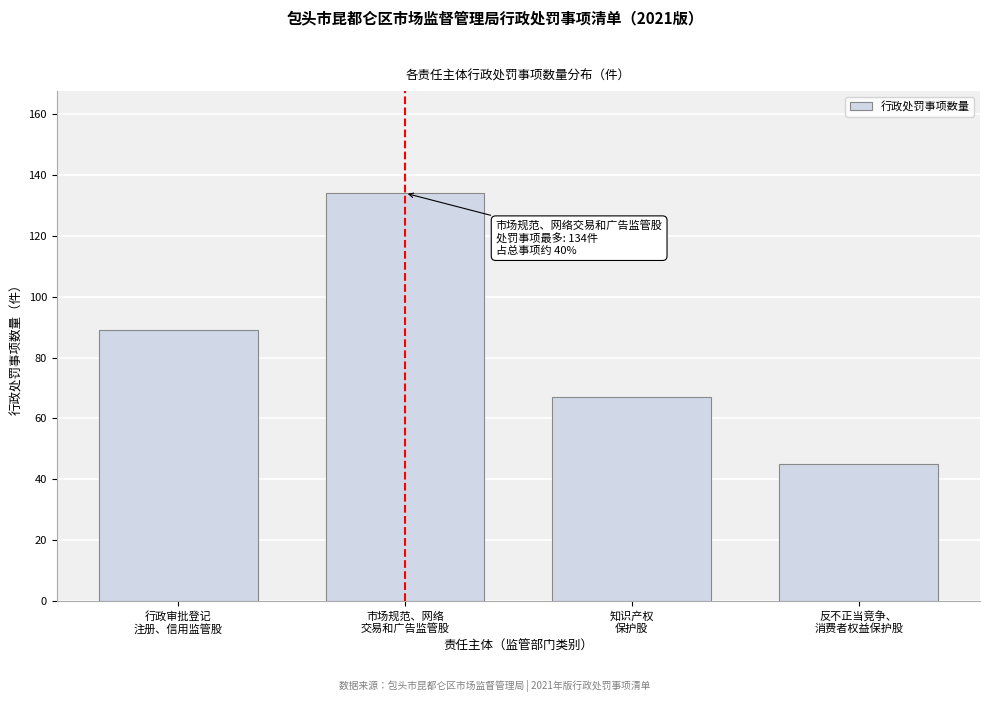

Reading left to right, what are all the values shown in this chart?

89	134	67	45